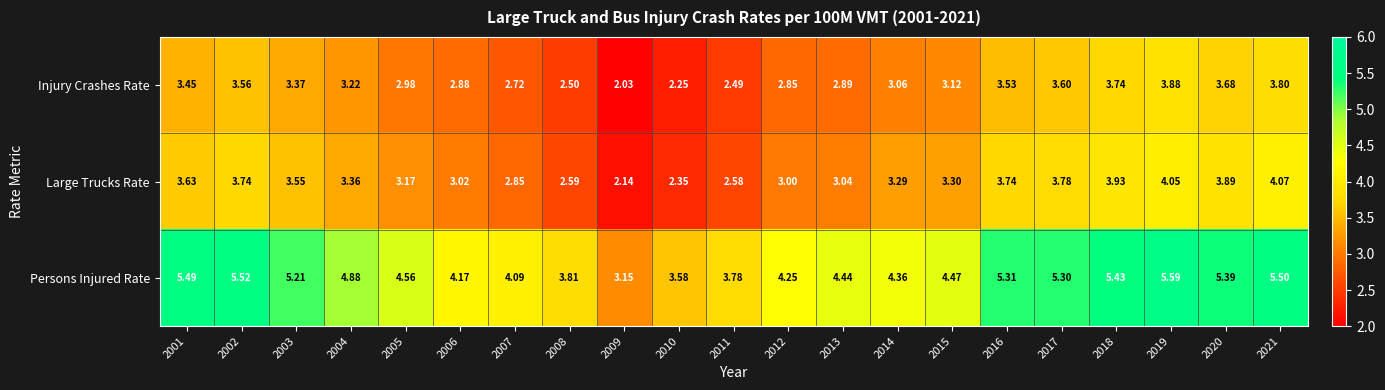

Which series has the widest spread of values?

Persons Injured Rate